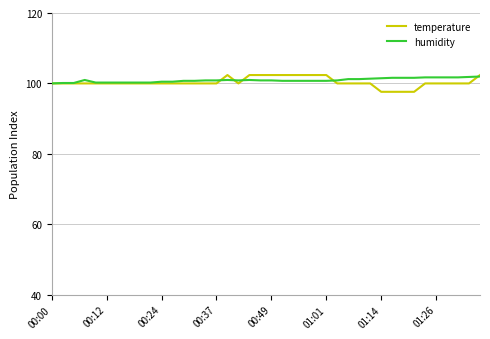

What is the highest value of the temperature series?

102.4